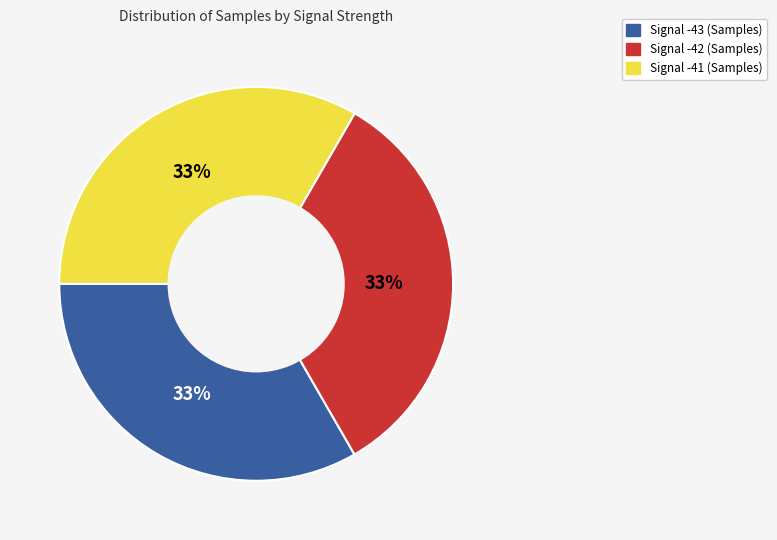

True or false: Signal -43 accounts for 39% of the total.

False